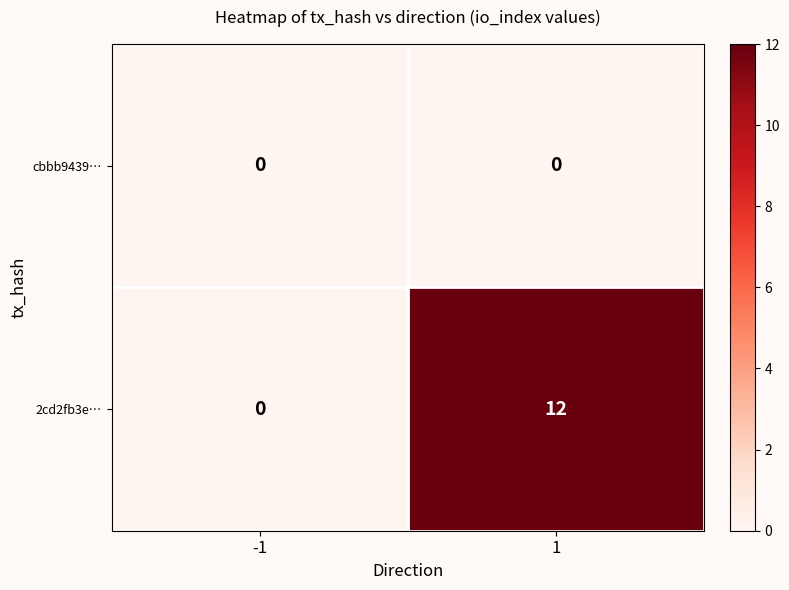

What is the maximum value shown in the chart?

12